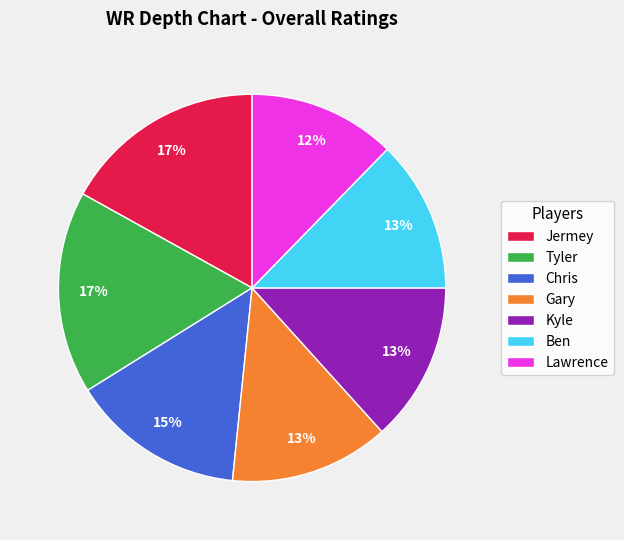

True or false: Ben accounts for 13% of the total.

True